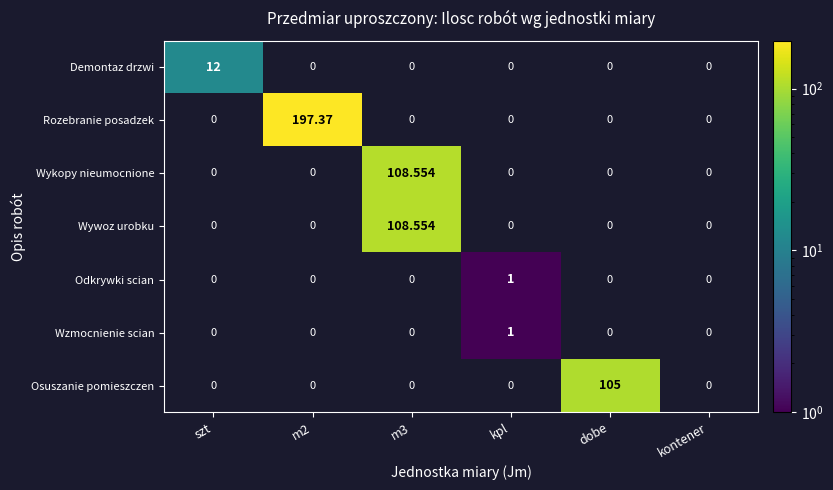

Which series has the widest spread of values?

Rozebranie posadzek